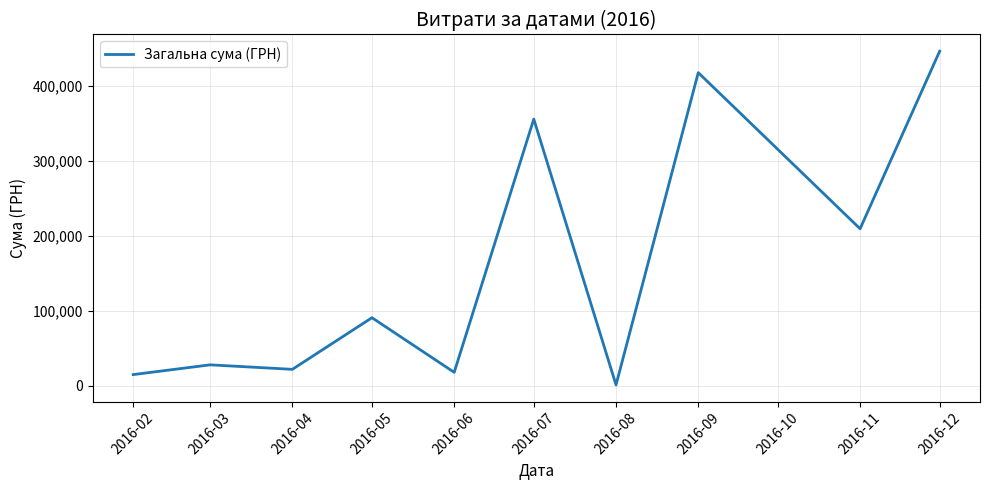

The chart shows a value of 18000.0 at 2016-06. True or false?

True